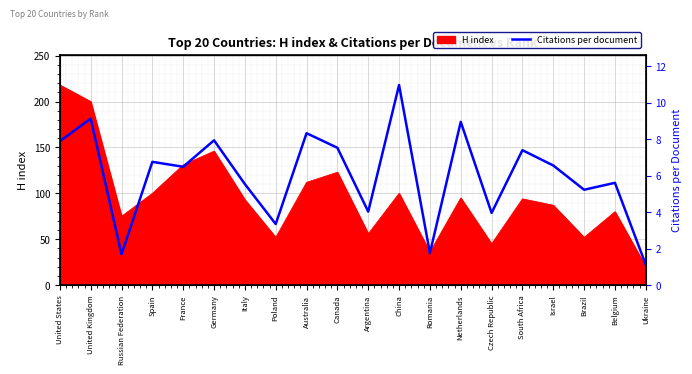

What is the label of the 18th point from the right?

Russian Federation